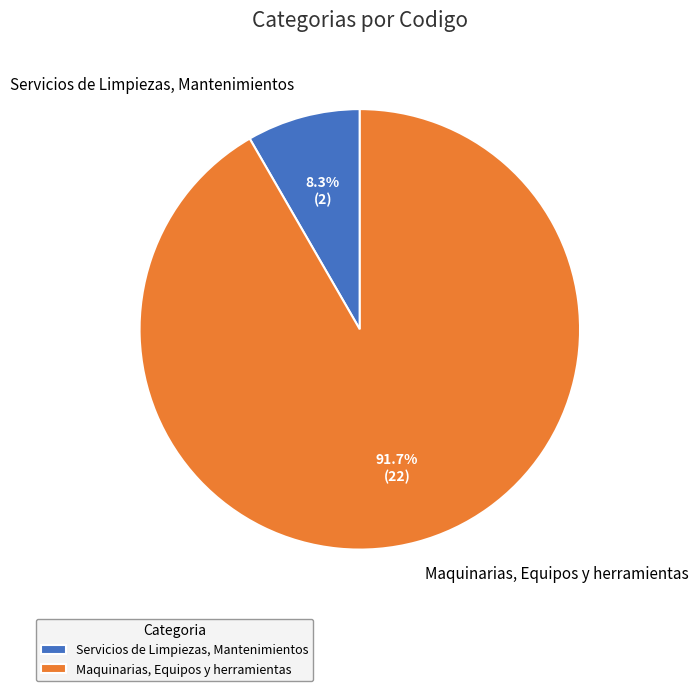

What percentage is NOT represented by Maquinarias, Equipos y herramientas?

8.3%